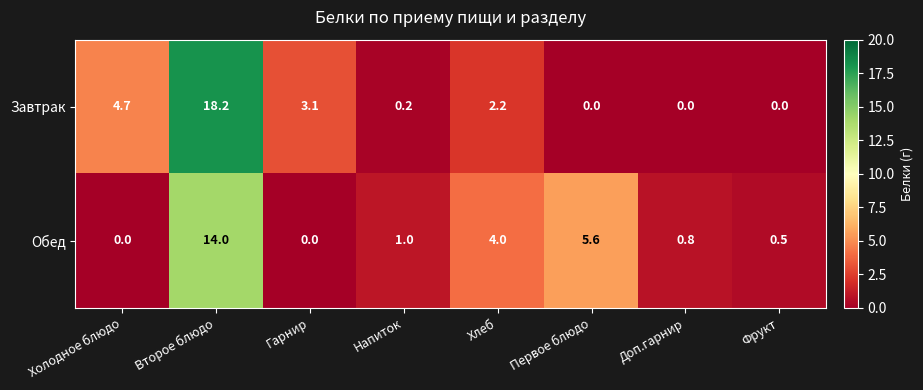

What is the sum of all Завтрак values?

28.4